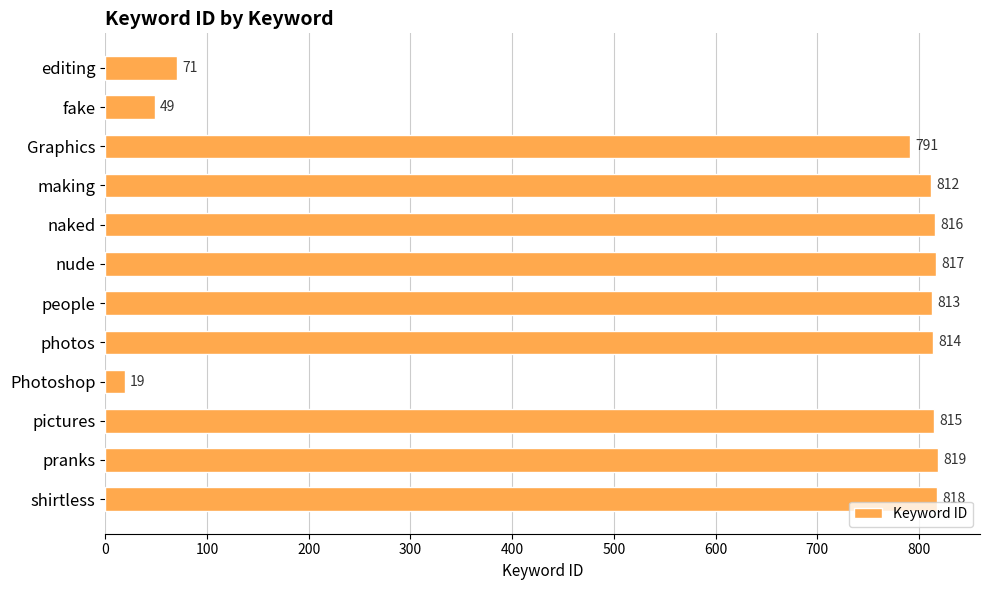

Reading top to bottom, list all the values displayed in this chart.

71	49	791	812	816	817	813	814	19	815	819	818